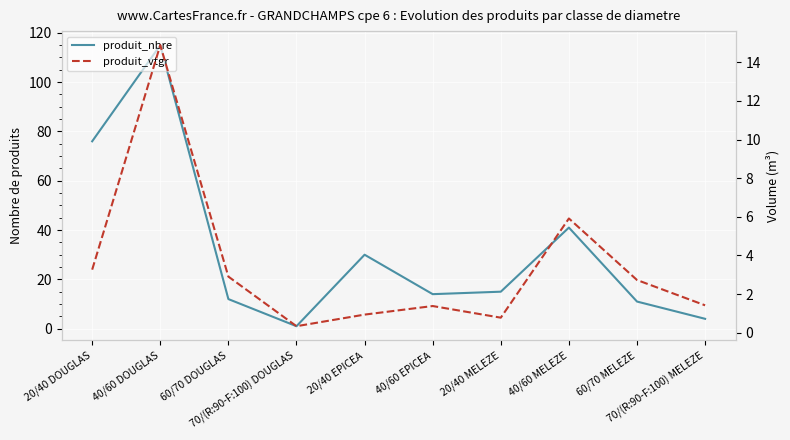

List the labels in order of produit_vtgr value, largest first.

40/60 DOUGLAS, 40/60 MELEZE, 20/40 DOUGLAS, 60/70 DOUGLAS, 60/70 MELEZE, 70/(R:90-F:100) MELEZE, 40/60 EPICEA, 20/40 EPICEA, 20/40 MELEZE, 70/(R:90-F:100) DOUGLAS